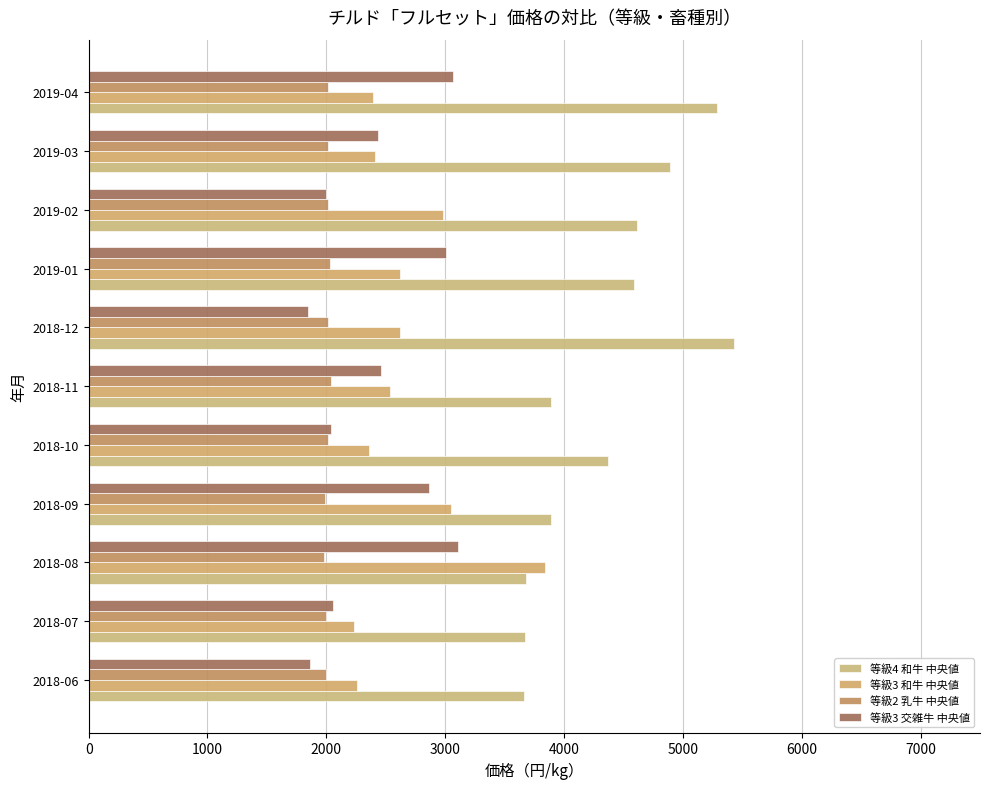

What is the maximum value for 等級4 和牛 中央値?

5426